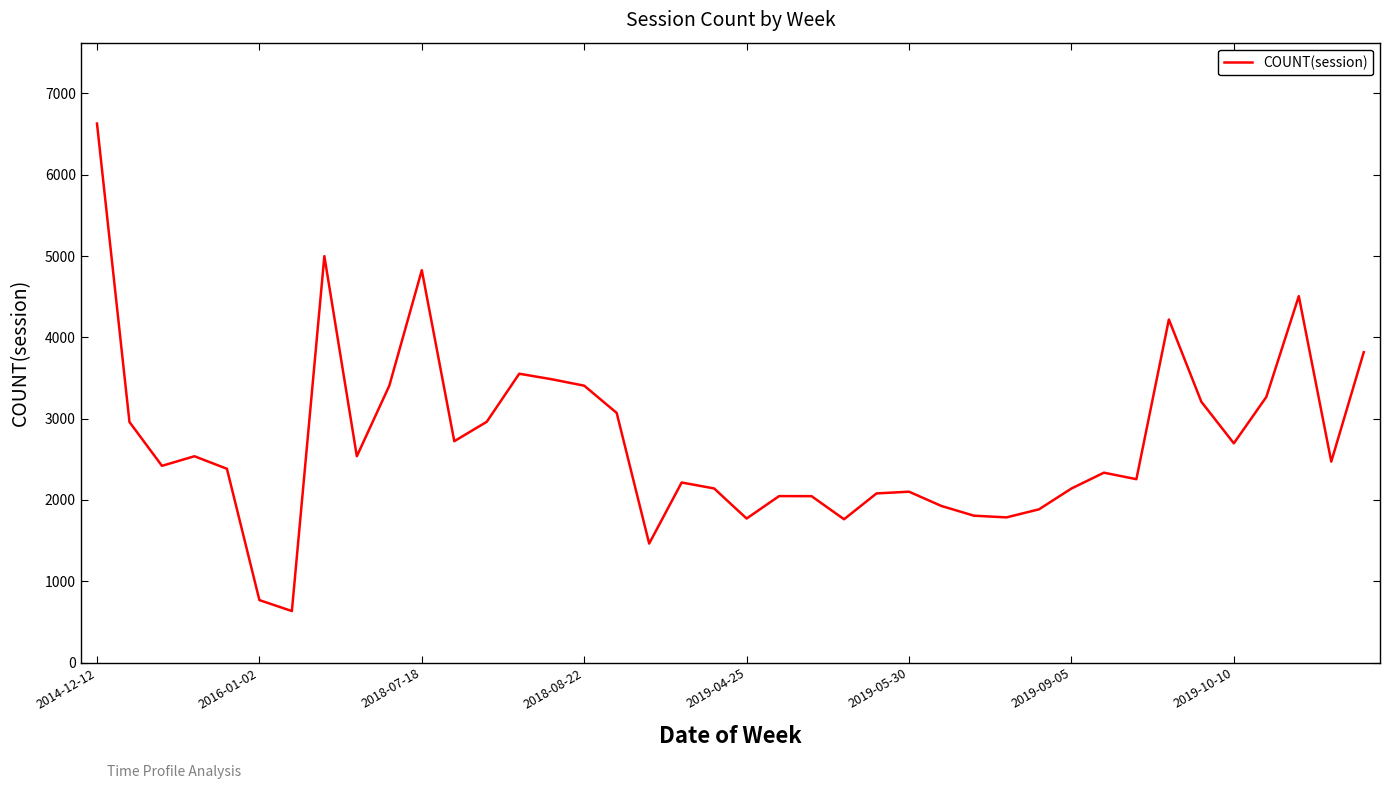

What is the maximum value shown in the chart?

6630